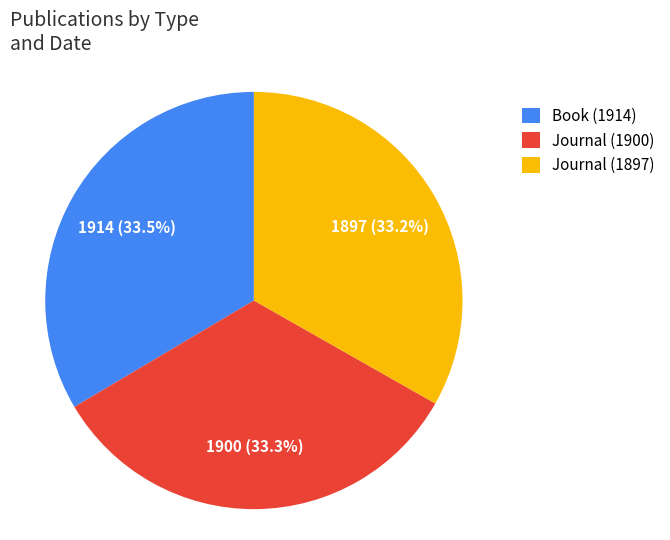

What is the ratio of the value at Journal (1900) to the value at Book (1914)?

1.0